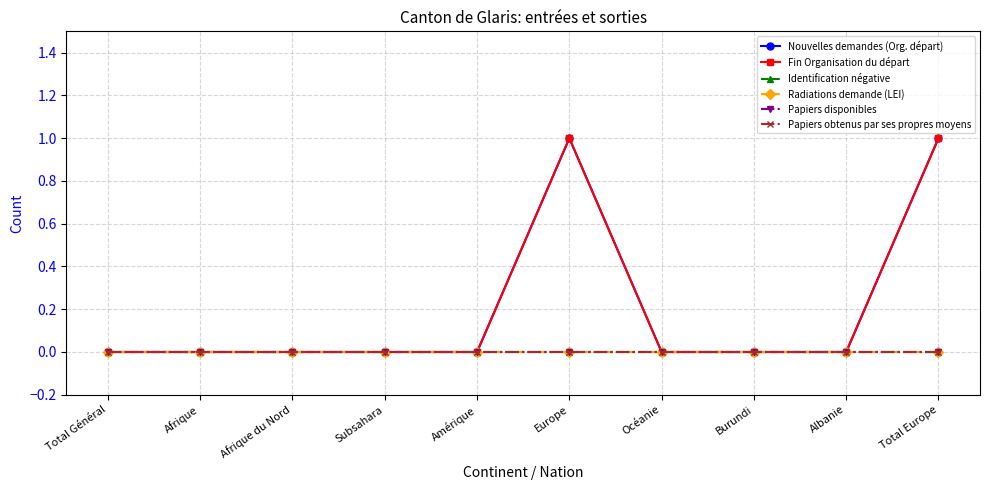

Is this an area chart (filled region under the line)?

No